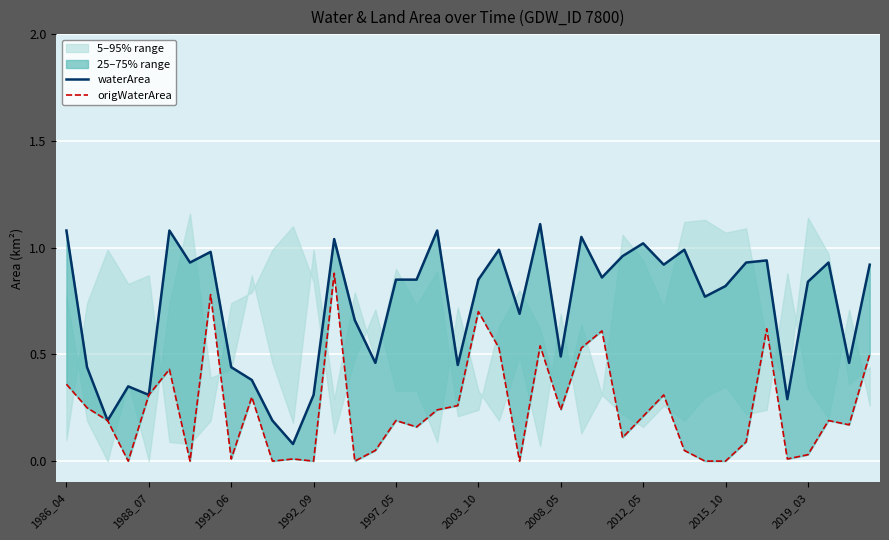

How many interior local peaks does the waterArea series have?

12